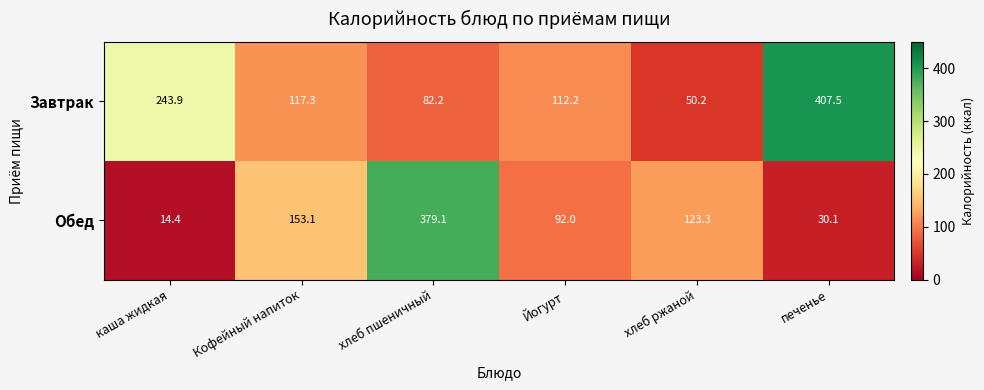

Where does the Завтрак series first go above 117?

каша жидкая